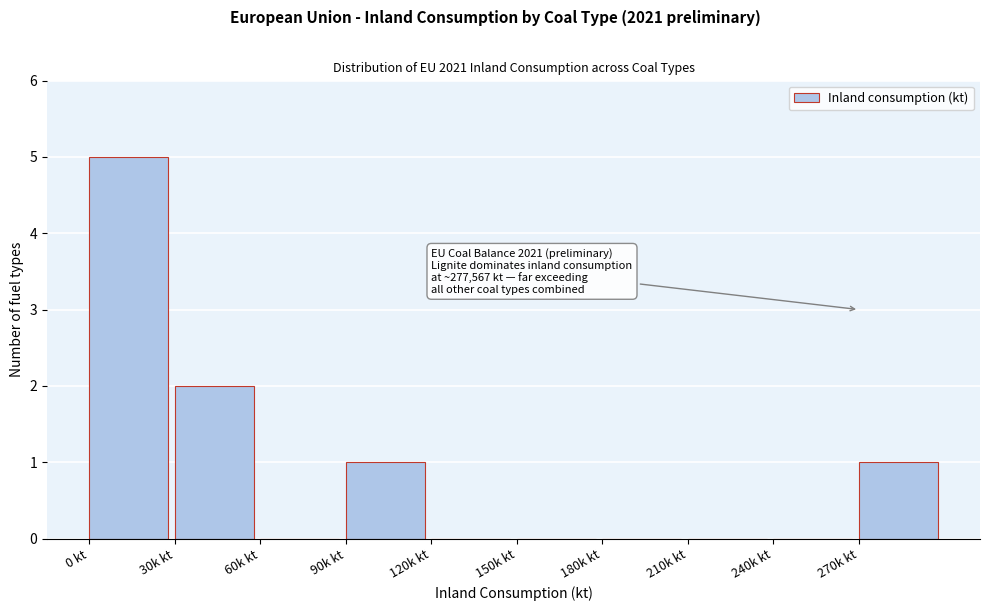

Reading left to right, what are all the values shown in this chart?

0 kt=5	30k kt=2	60k kt=0	90k kt=1	120k kt=0	150k kt=0	180k kt=0	210k kt=0	240k kt=0	270k kt=1